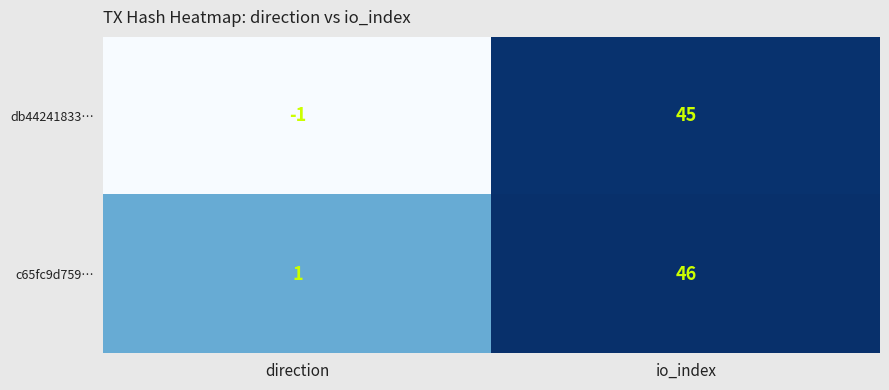

Where is db44241833… nearest to the value 22?

direction